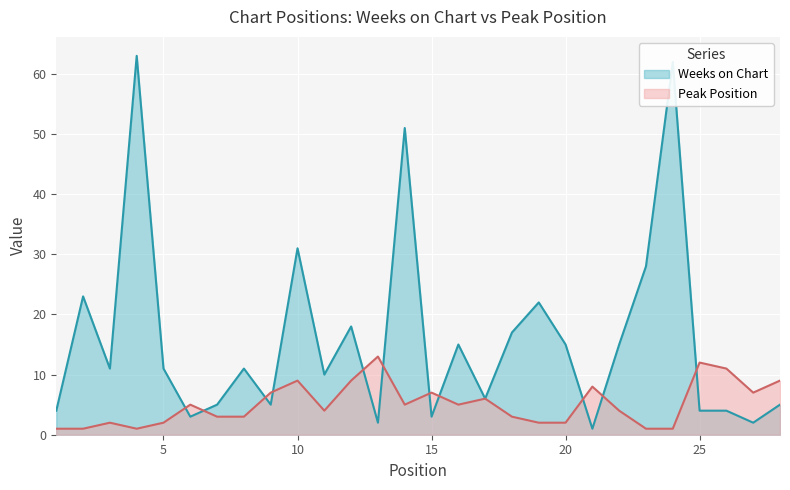

Which series ends up on top after the final intersection of Weeks on Chart and Peak Position?

Peak Position